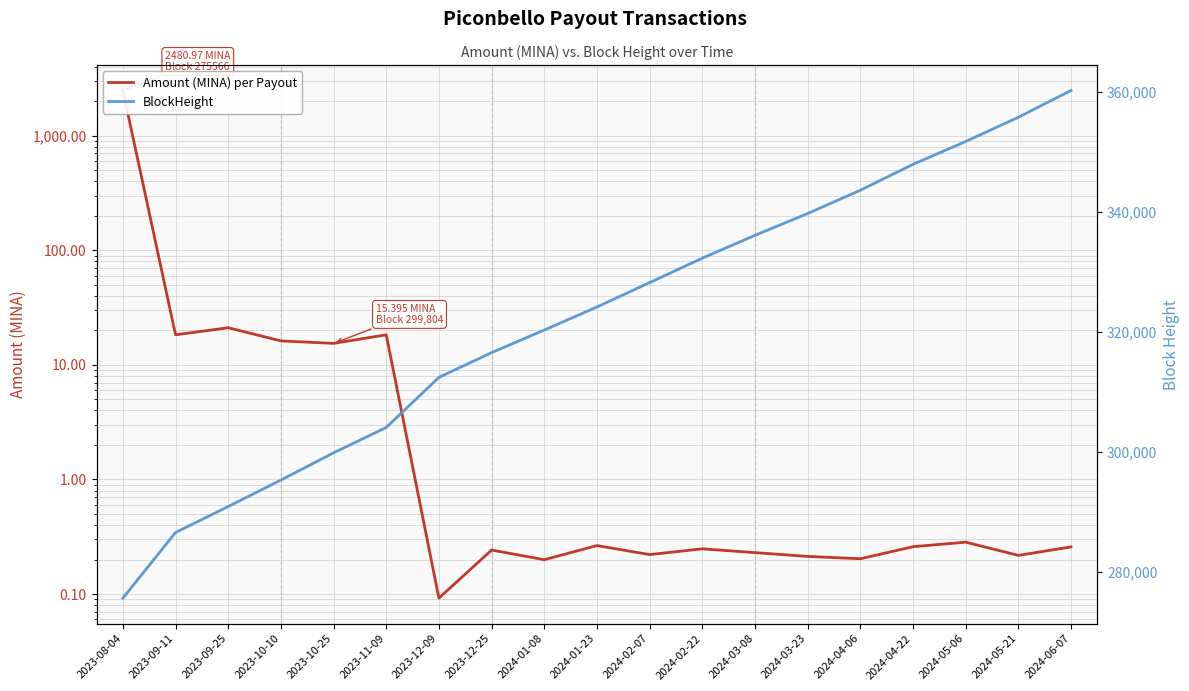

At which label does Amount (MINA) per Payout reach its peak?

2023-08-04